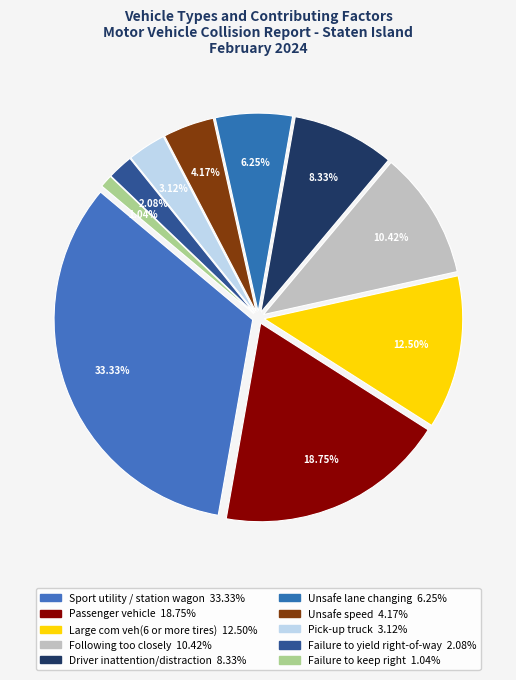

To the nearest percent, what is the average slice percentage?

10%